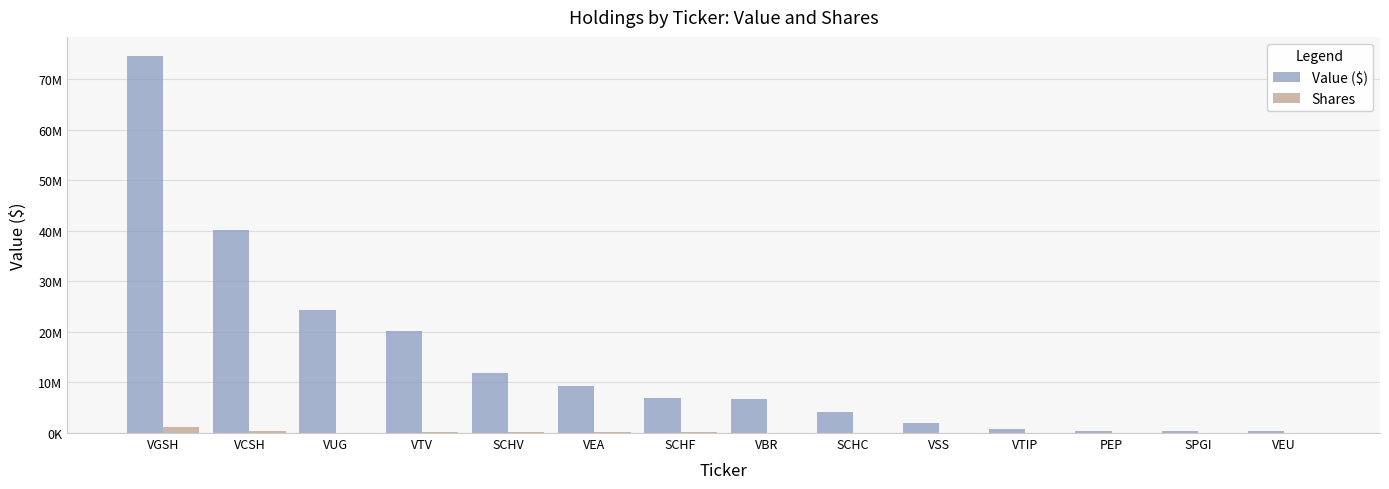

Where is Value ($) nearest to the value 37454500?

VCSH